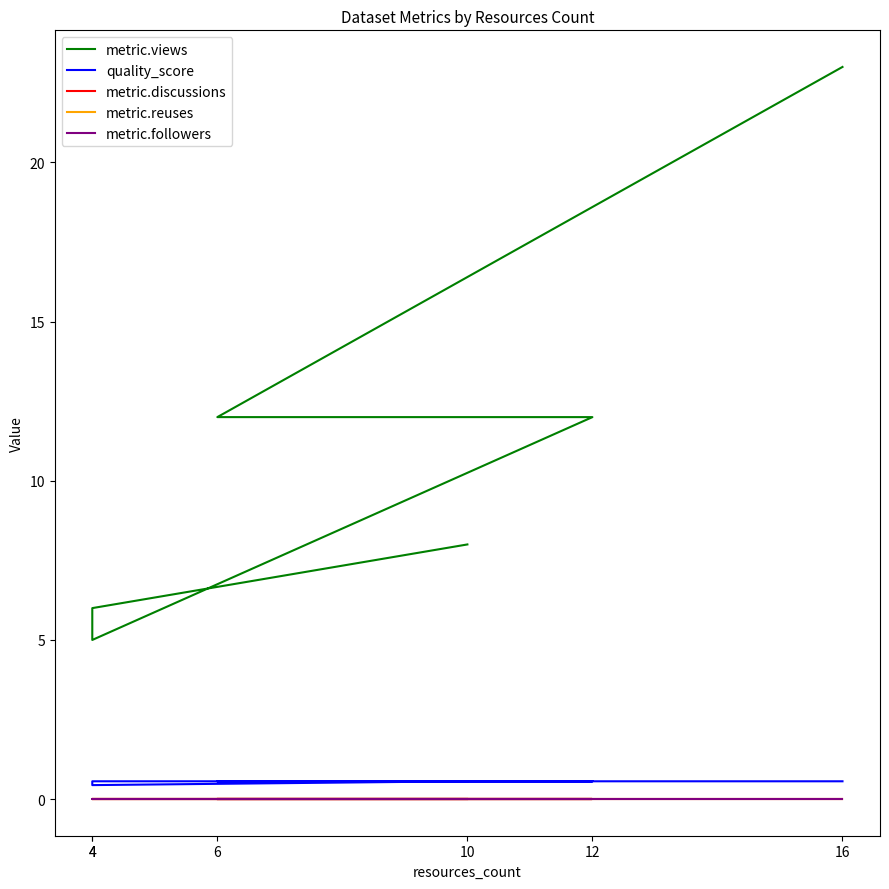

Which series has the widest spread of values?

metric.views